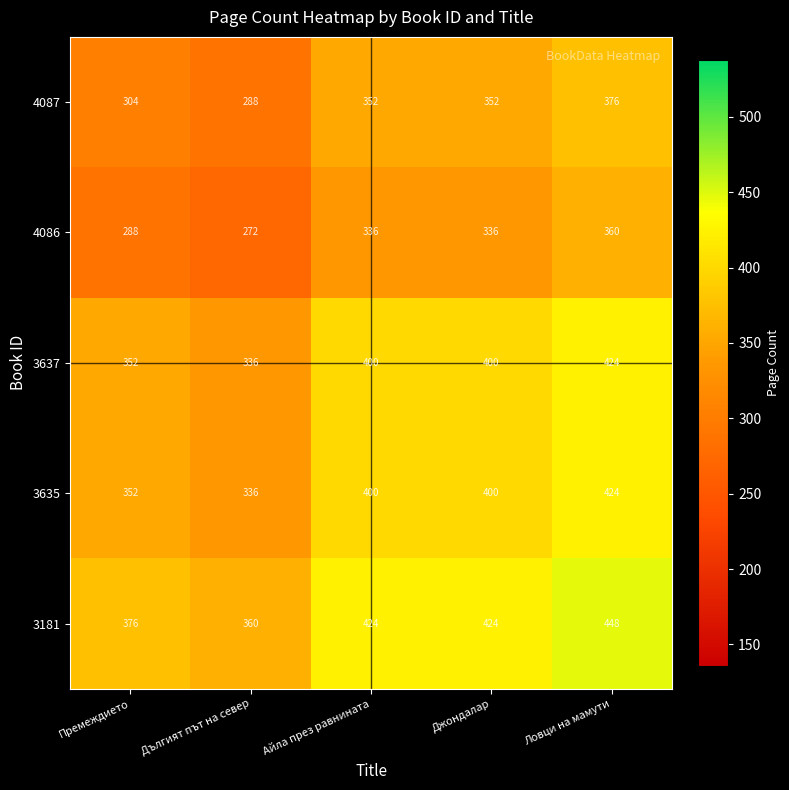

What is the sum of all 4087 values?

1672